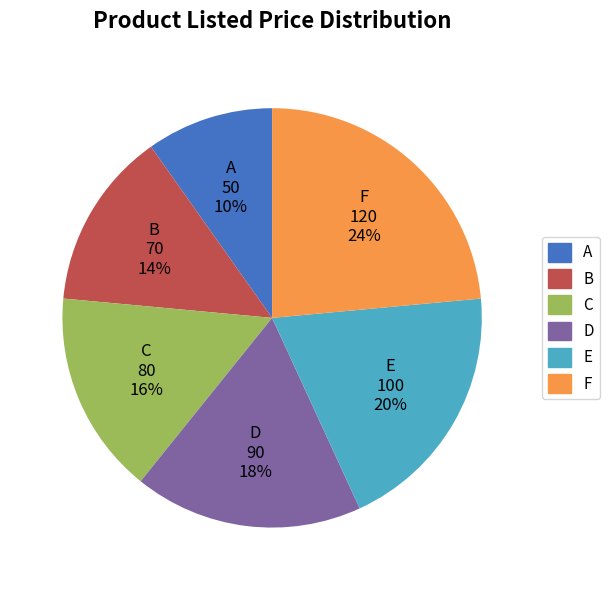

To the nearest percent, what is the average slice percentage?

17%